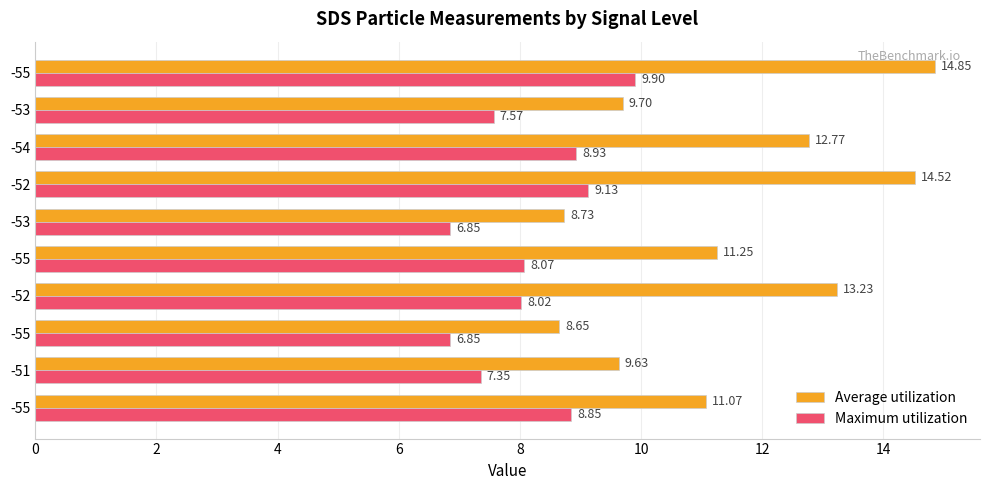

Reading left to right, transcribe all the data shown in this chart.

Average utilization: 11.1	9.6	8.7	13.2	11.2	8.7	14.5	12.8	9.7	14.8
Maximum utilization: 8.8	7.3	6.8	8.0	8.1	6.8	9.1	8.9	7.6	9.9